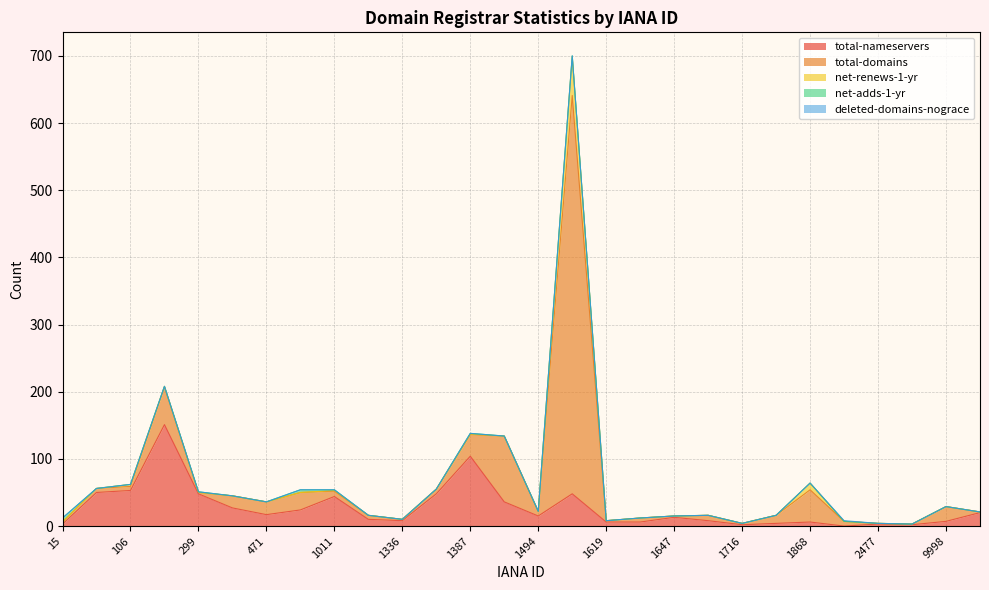

The net-adds-1-yr series shows 3 at 1620. True or false?

False